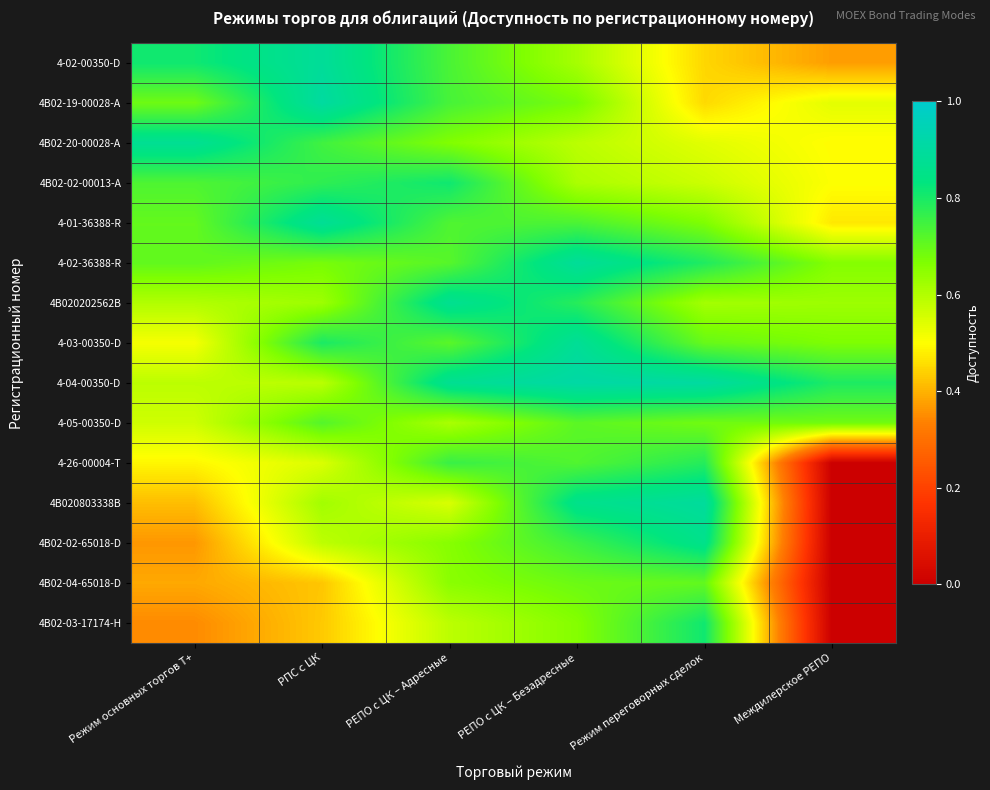

What is the maximum value shown in the chart?

0.9